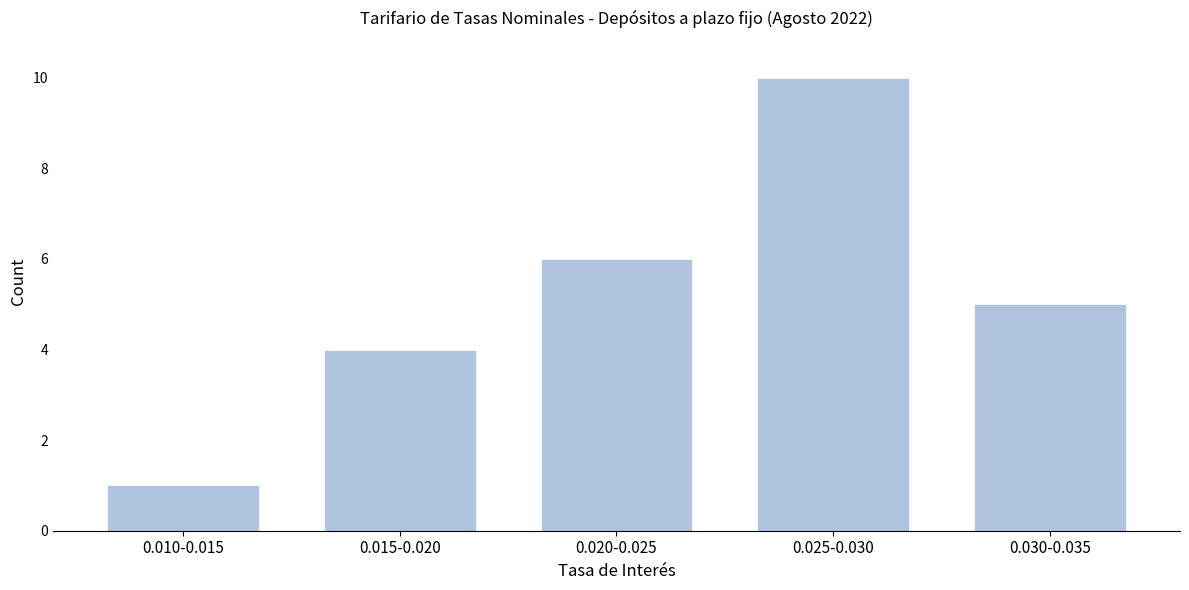

Reading left to right, list all the values displayed in this chart.

0.010-0.015=1	0.015-0.020=4	0.020-0.025=6	0.025-0.030=10	0.030-0.035=5